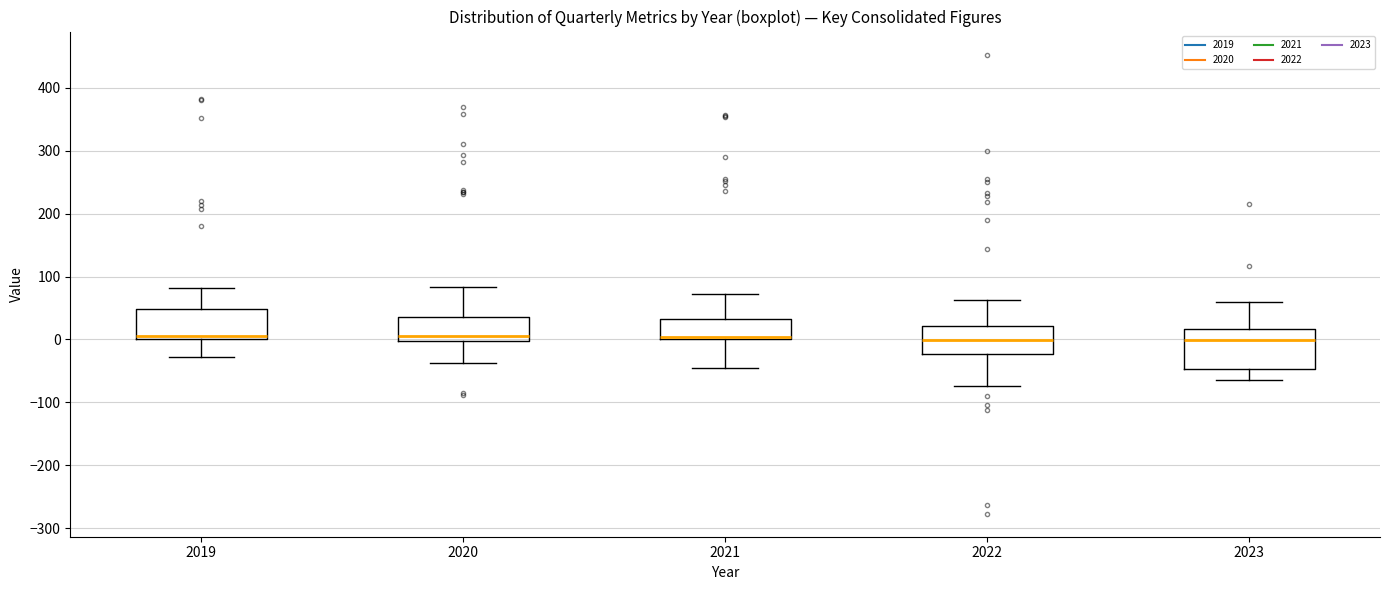

Where does the lower whisker of the box at x = 2020 end on the y-axis? The values are not printed on the chart, so give them approximately, as read against the axis.

-40